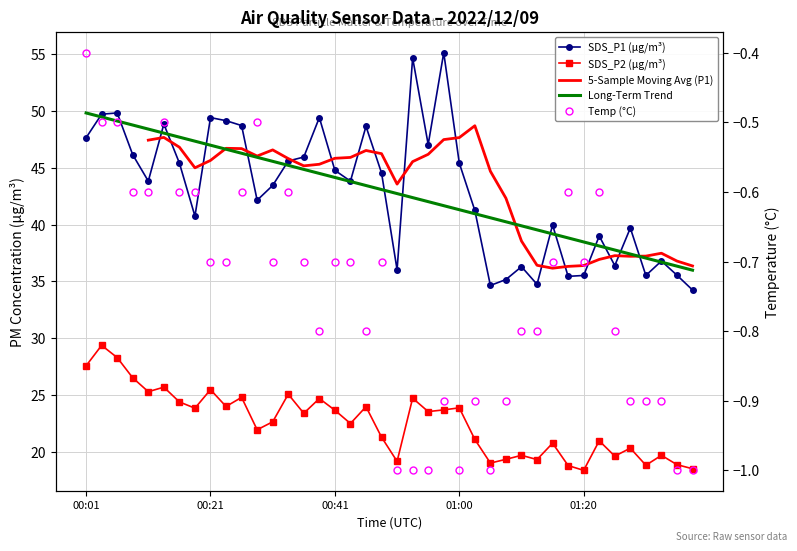

Reading left to right, transcribe all the data shown in this chart.

SDS_P1: 00:01=47.6	00:04=49.7	00:06=49.8	00:09=46.1	00:11=43.8	00:14=48.9	00:16=45.4	00:19=40.8	00:21=49.4	00:23=49.1	00:26=48.7	00:28=42.1	00:31=43.5	00:33=45.6	00:36=46.0	00:38=49.4	00:41=44.8	00:43=43.8	00:46=48.6	00:48=44.5	00:50=36.0	00:53=54.7	00:55=47.0	00:58=55.1	01:00=45.4	01:03=41.2	01:05=34.6	01:07=35.2	01:10=36.3	01:12=34.8	01:15=40.0	01:17=35.5	01:20=35.5	01:22=39.0	01:25=36.4	01:27=39.7	01:29=35.5	01:32=36.8	01:34=35.5	01:37=34.2
SDS_P2: 00:01=27.6	00:04=29.4	00:06=28.3	00:09=26.5	00:11=25.3	00:14=25.7	00:16=24.4	00:19=23.9	00:21=25.5	00:23=24.0	00:26=24.8	00:28=21.9	00:31=22.6	00:33=25.1	00:36=23.4	00:38=24.7	00:41=23.7	00:43=22.5	00:46=24.0	00:48=21.3	00:50=19.2	00:53=24.7	00:55=23.6	00:58=23.7	01:00=23.9	01:03=21.1	01:05=19.0	01:07=19.4	01:10=19.7	01:12=19.3	01:15=20.8	01:17=18.8	01:20=18.4	01:22=21.0	01:25=19.6	01:27=20.3	01:29=18.8	01:32=19.7	01:34=18.9	01:37=18.5
Temp: 00:01=-0.4	00:04=-0.5	00:06=-0.5	00:09=-0.6	00:11=-0.6	00:14=-0.5	00:16=-0.6	00:19=-0.6	00:21=-0.7	00:23=-0.7	00:26=-0.6	00:28=-0.5	00:31=-0.7	00:33=-0.6	00:36=-0.7	00:38=-0.8	00:41=-0.7	00:43=-0.7	00:46=-0.8	00:48=-0.7	00:50=-1.0	00:53=-1.0	00:55=-1.0	00:58=-0.9	01:00=-1.0	01:03=-0.9	01:05=-1.0	01:07=-0.9	01:10=-0.8	01:12=-0.8	01:15=-0.7	01:17=-0.6	01:20=-0.7	01:22=-0.6	01:25=-0.8	01:27=-0.9	01:29=-0.9	01:32=-0.9	01:34=-1.0	01:37=-1.0